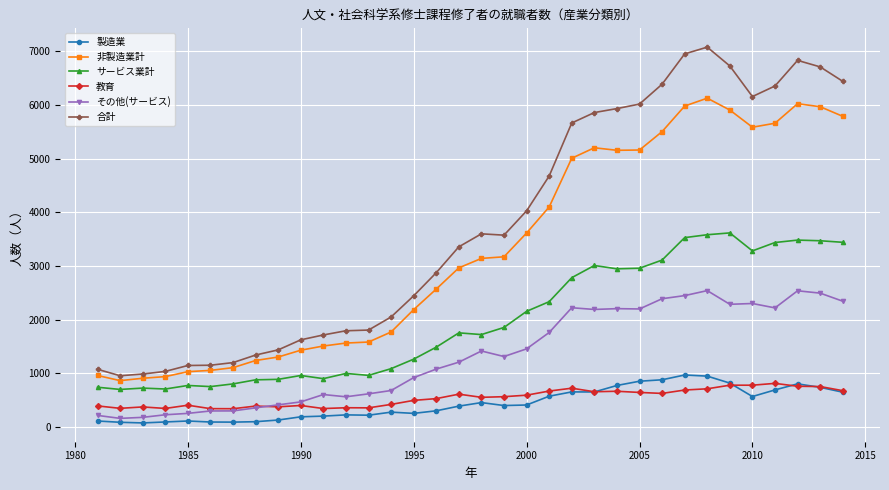

Which series has the largest range (max minus min)?

合計